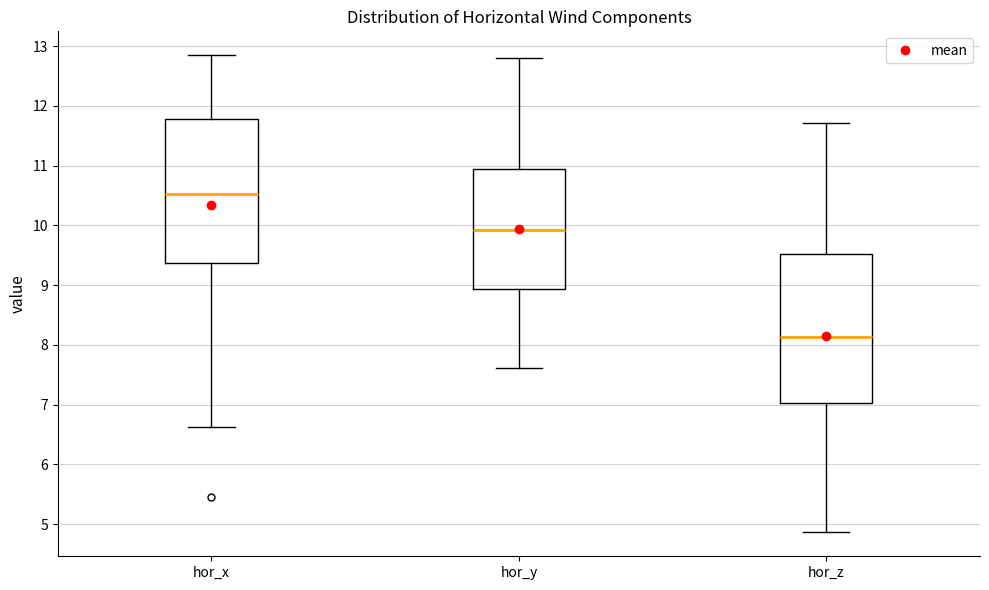

Which box has the highest median line?

hor_x